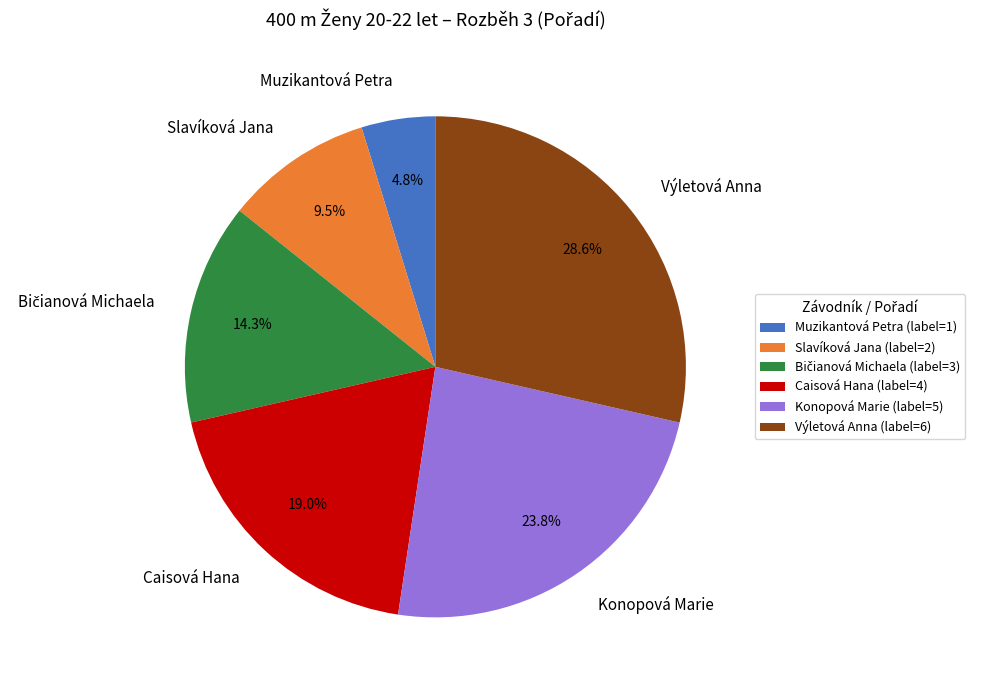

What is the total percentage of Konopová Marie and Slavíková Jana?

33.3%